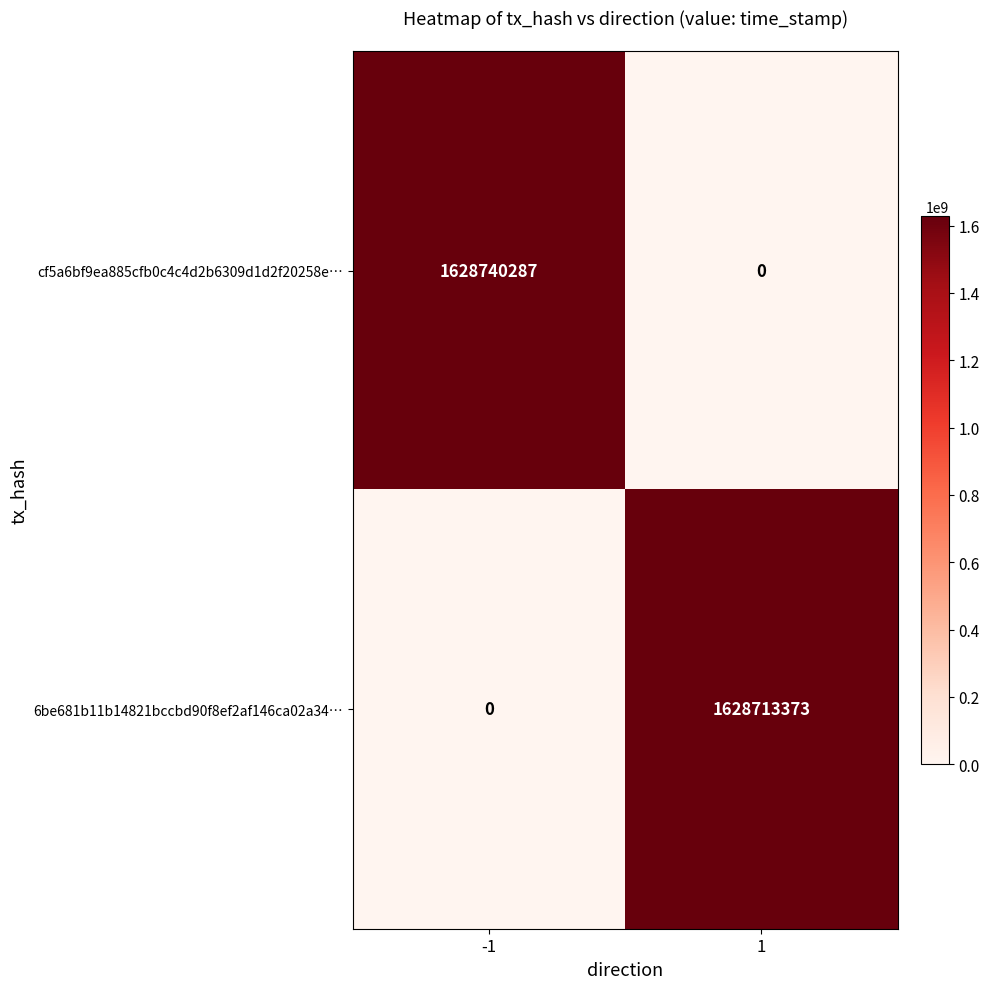

Is it true that cf5a6bf9ea885cfb0c4c4d2b6309d1d2f20258e… equals 2714043496 at -1?

False